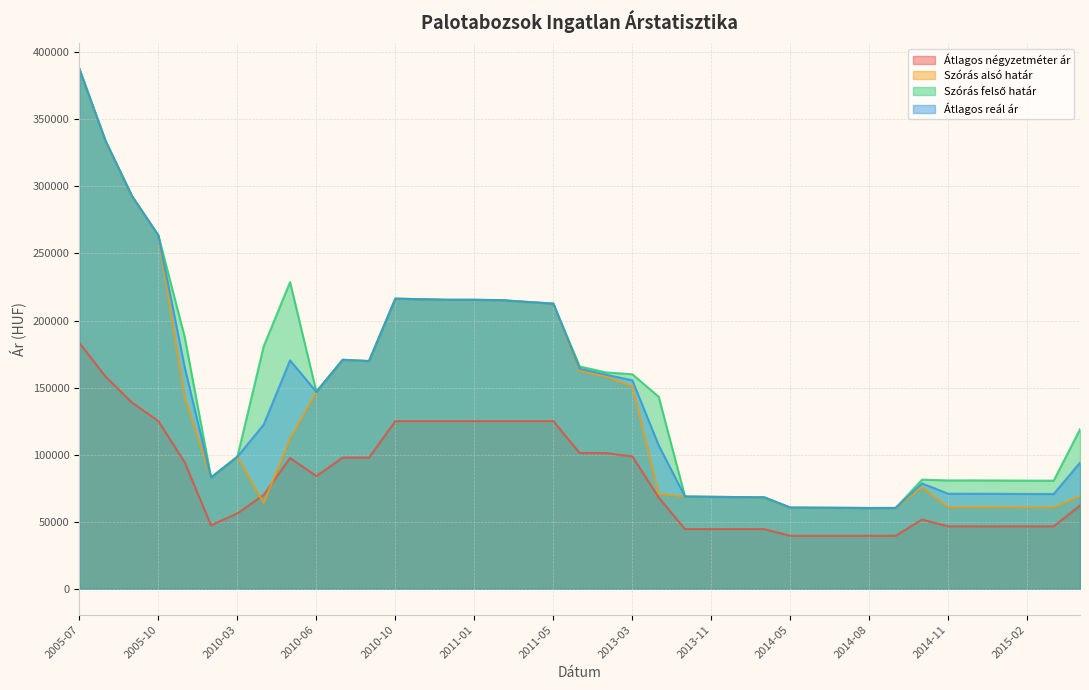

What is the label of the 11th point from the left?

2010-07